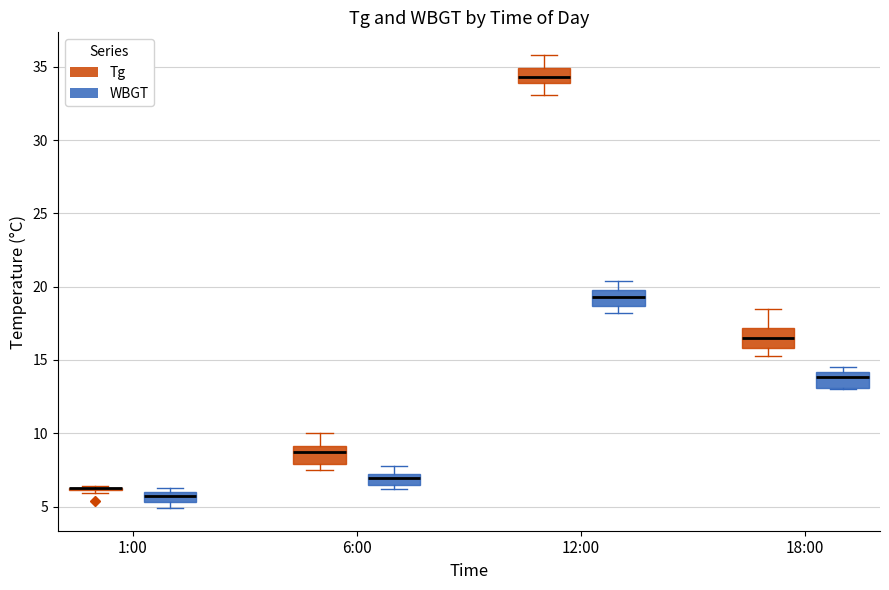

Where is the upper edge of the box for 18:00 (WBGT) on the y-axis? The values are not printed on the chart, so give them approximately, as read against the axis.

14.0